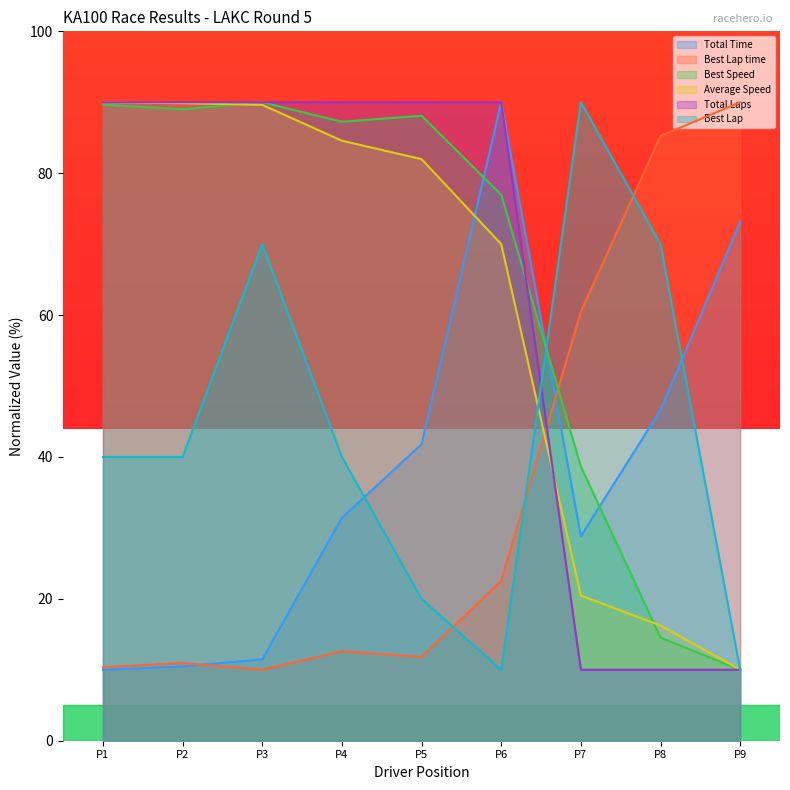

What is the sum of the Average Speed values at P5 and P4?

166.6